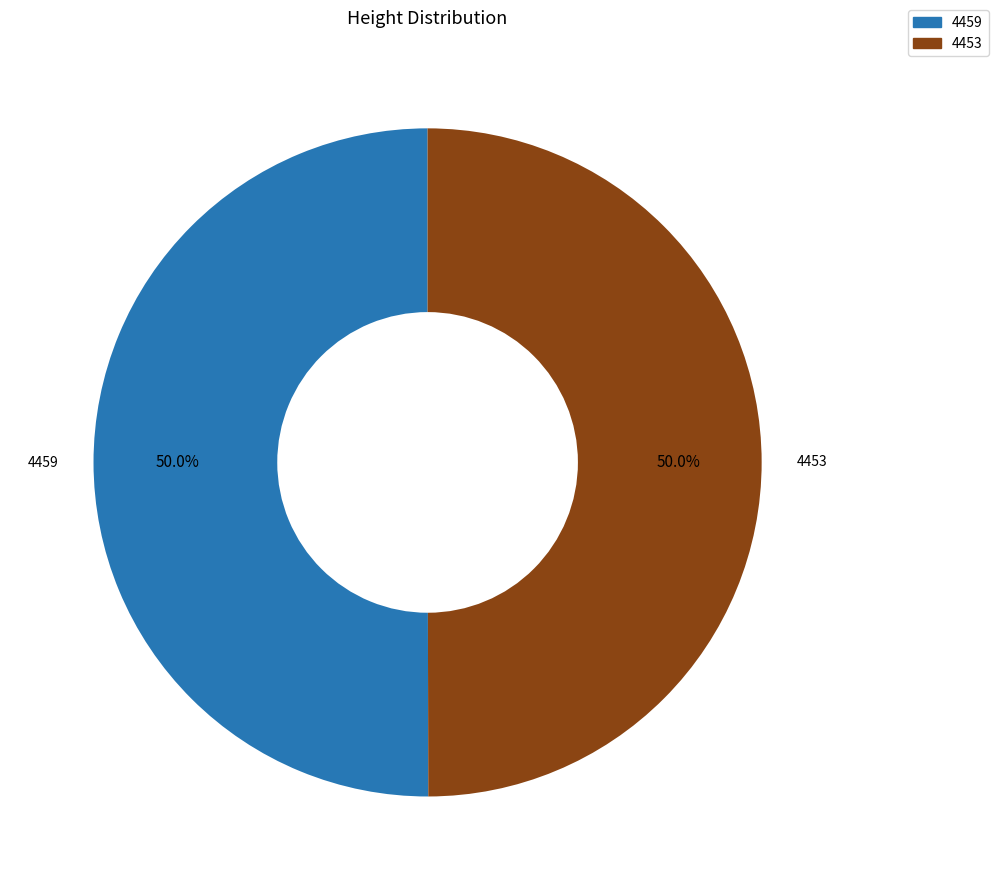

What is the total percentage of 4453 and 4459?

100.0%